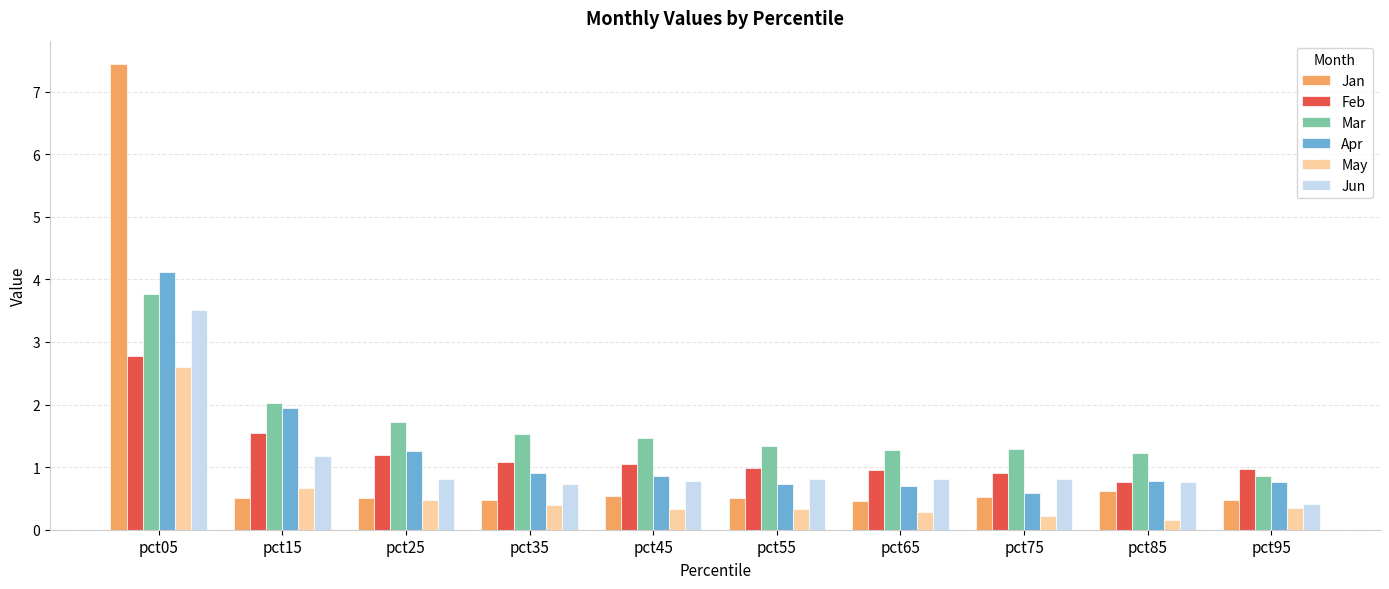

Which series has the largest range (max minus min)?

Jan